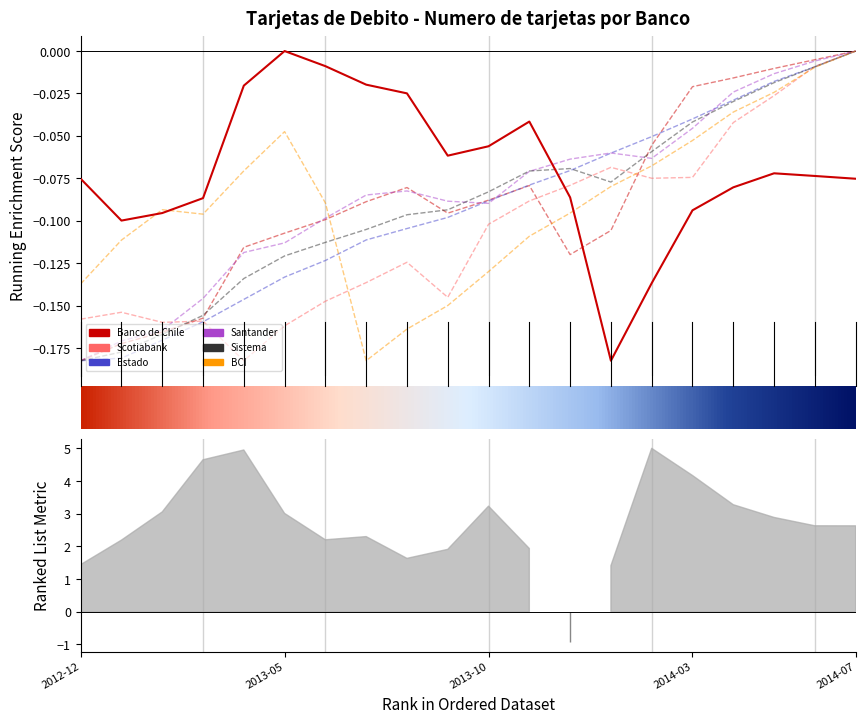

What is the minimum value for Estado?

-0.2